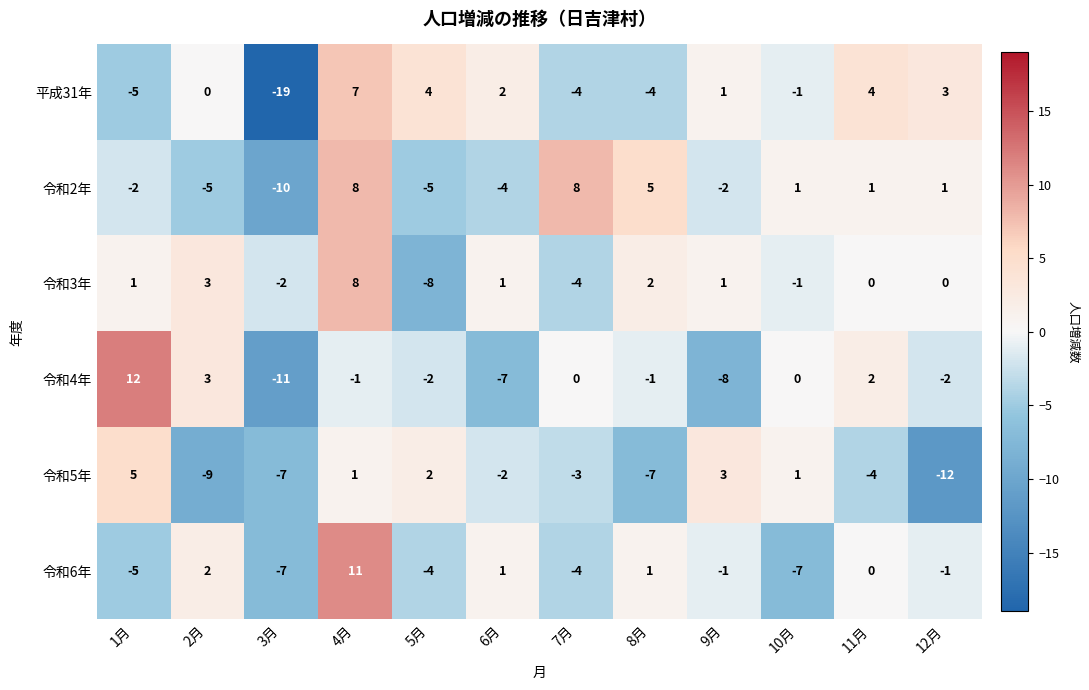

What is the approximate value of 令和4年 at 6月, to the nearest 10?

-10